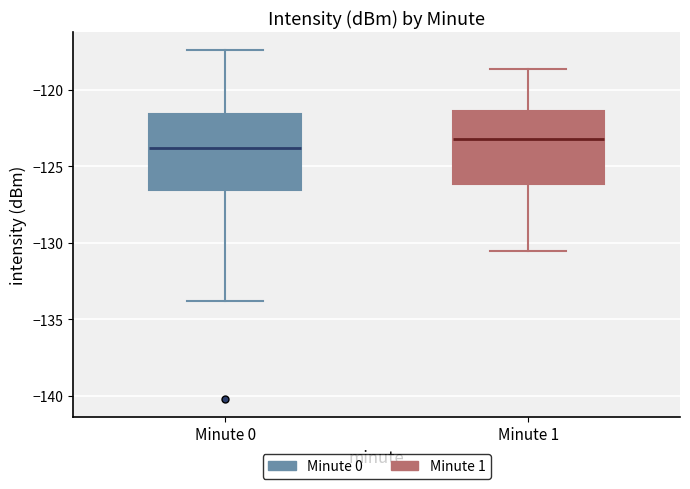

Reading left to right, read every box against the y-axis: the position of its median line, the range the box covers, and the ends of its whiskers. The values are not printed on the chart, so give them approximately, as read against the axis.

Minute 0: median -124.0, box -126.5 to -121.5, whiskers -134.0 to -117.5
Minute 1: median -123.0, box -126.0 to -121.5, whiskers -130.5 to -118.5